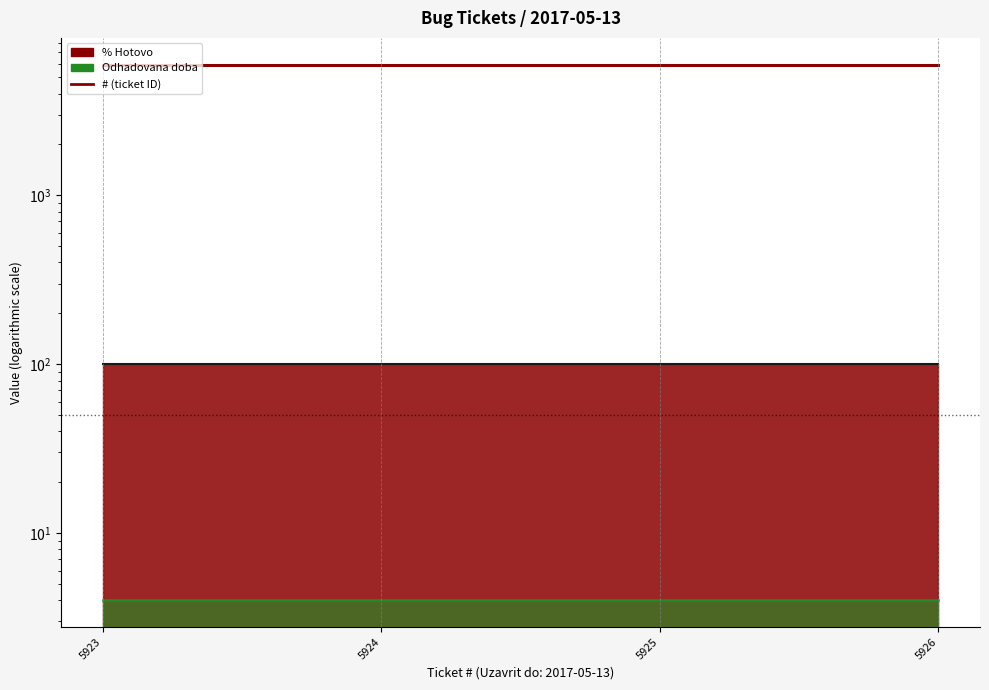

Does the chart display data point markers on the line(s)?

No